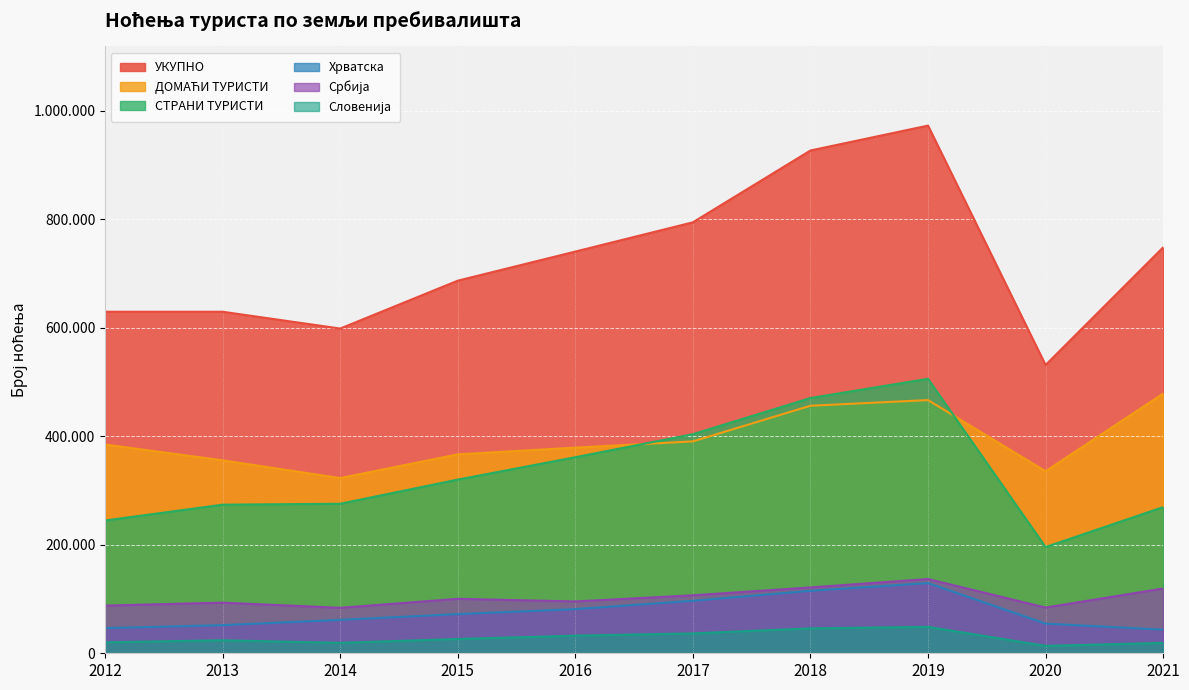

Rank the series at 2020 from highest to lowest value.

УКУПНО, ДОМАЋИ ТУРИСТИ, СТРАНИ ТУРИСТИ, Србија, Хрватска, Словенија